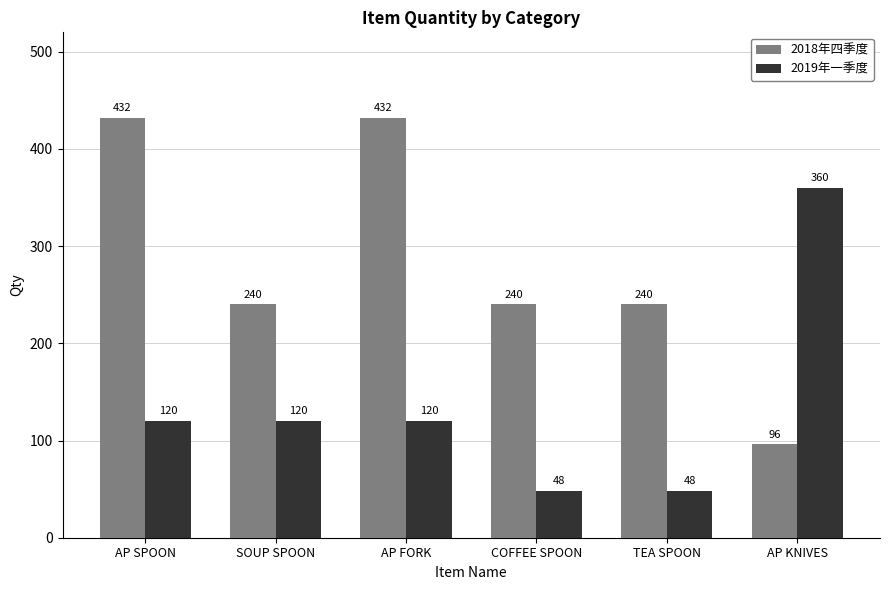

What is the sum of all 2019年一季度 values?

816